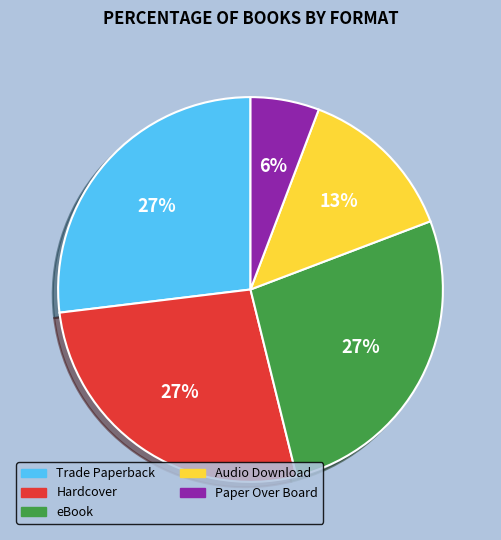

Is the sum of Trade Paperback and Audio Download greater than half?

No